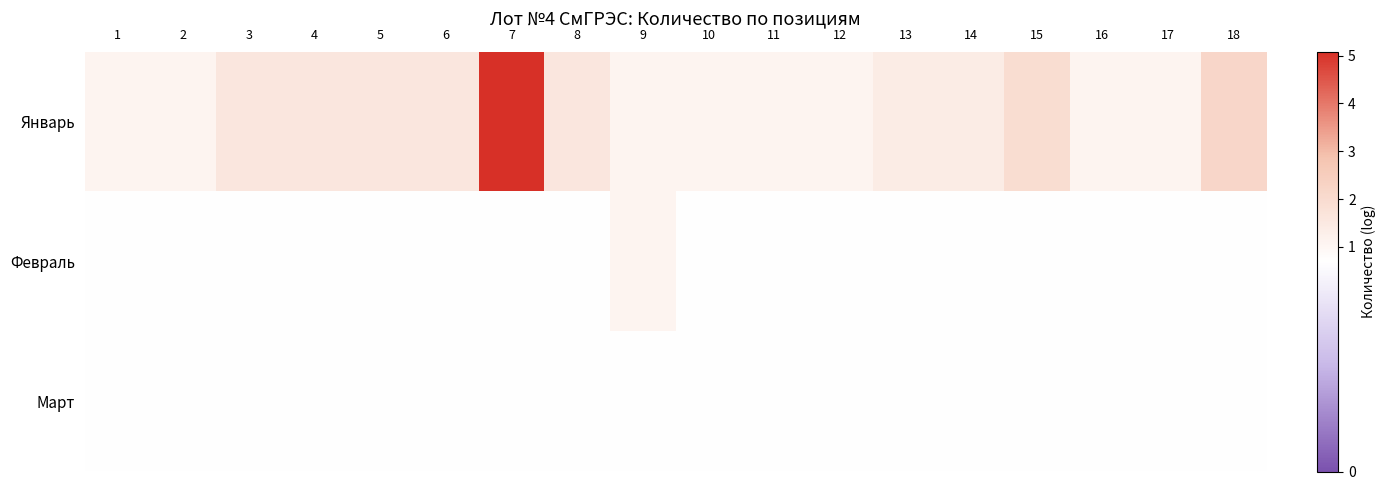

Which series has the largest total across all categories?

Январь